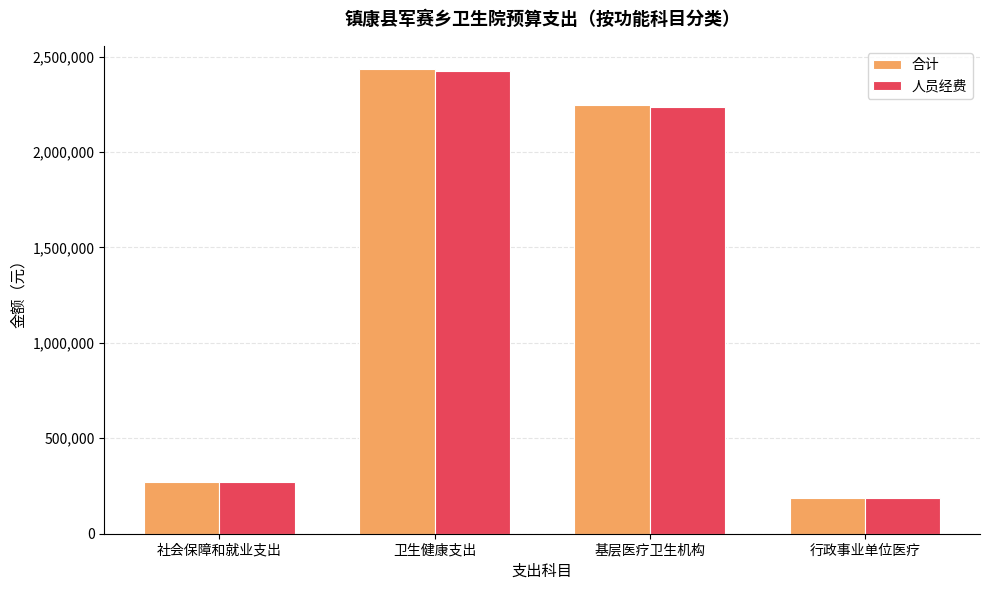

Which category has the highest value across all series?

卫生健康支出